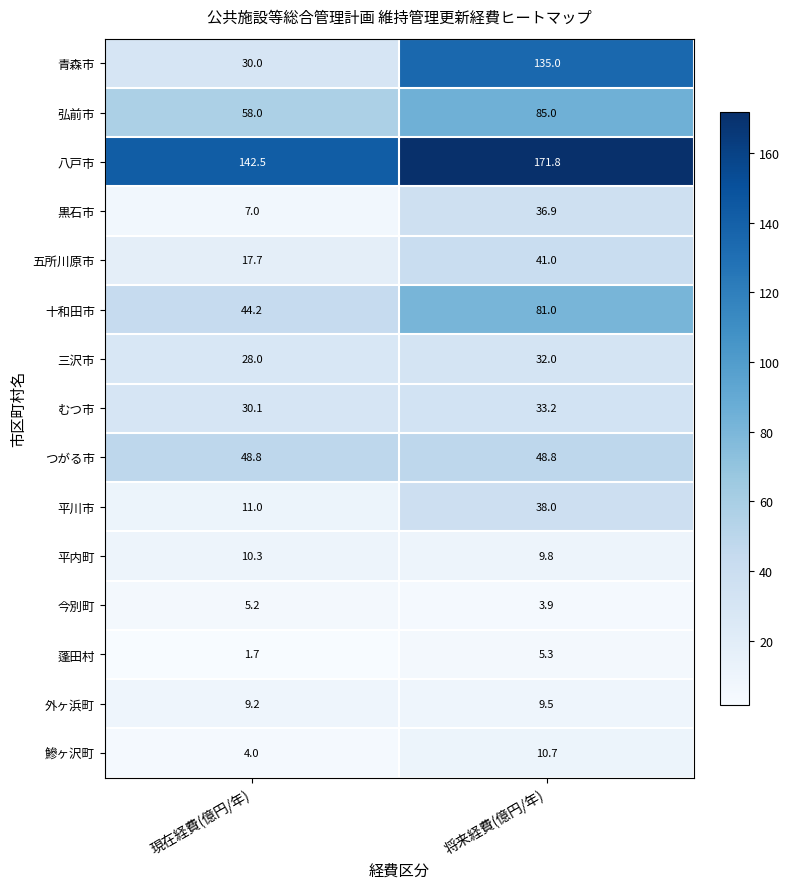

Count the number of data series in this chart.

15